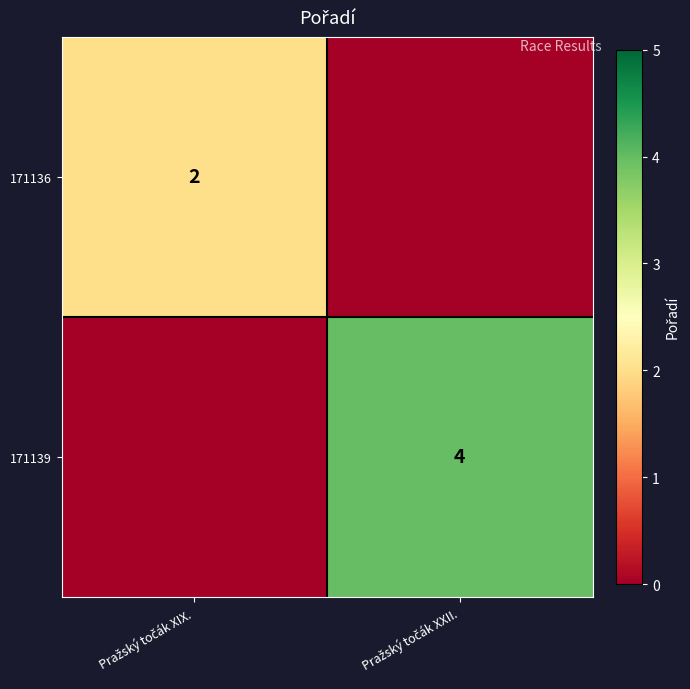

At which label does 171136 reach its minimum?

Pražský točák XXII.